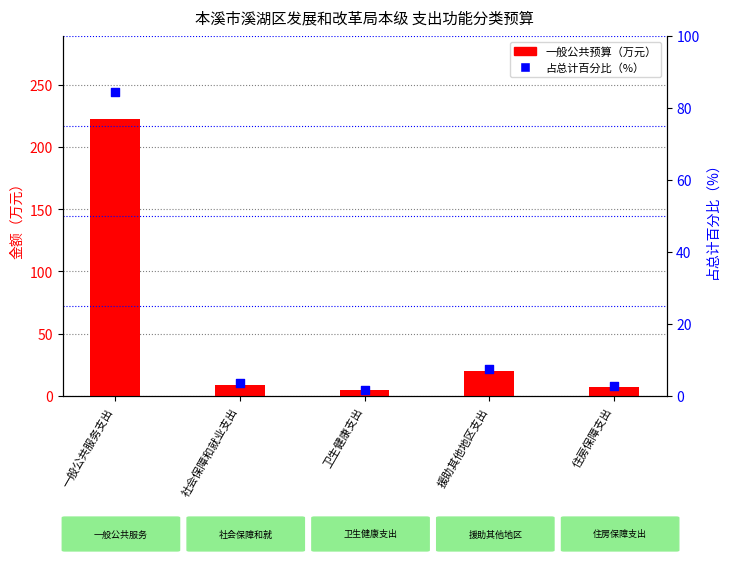

Which series contains the lowest Y value?

占总计百分比（%）